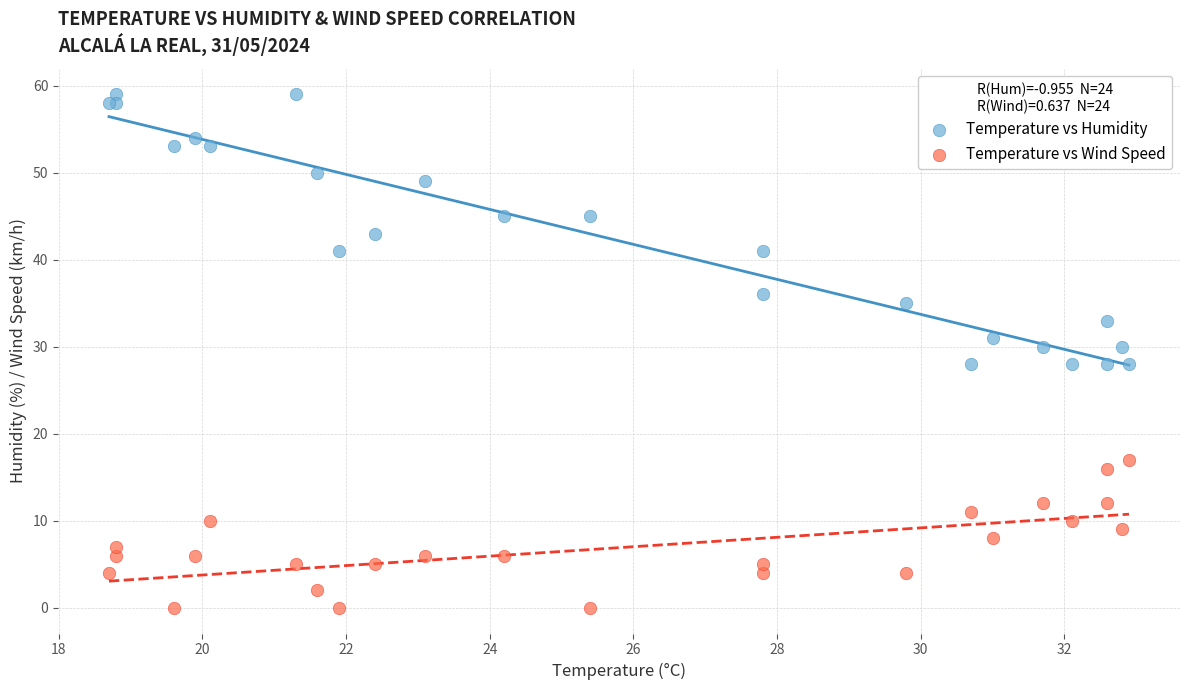

Which series has the largest Y range (max minus min)?

Temperature vs Humidity